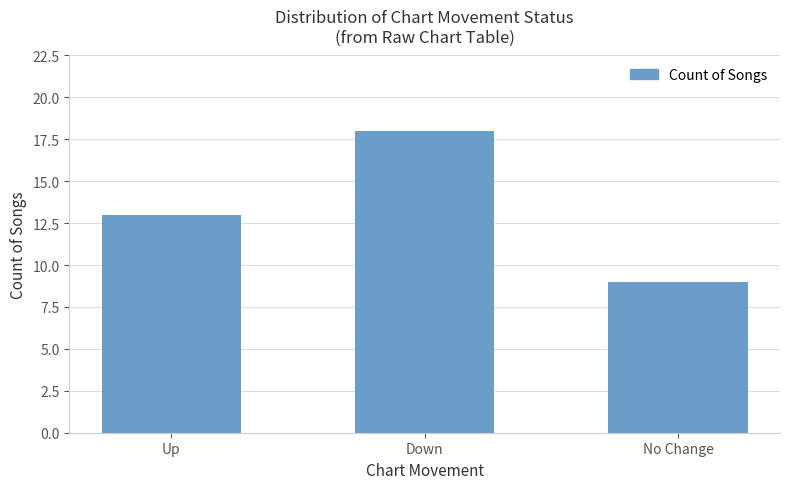

How many values are between 9 and 18?

3